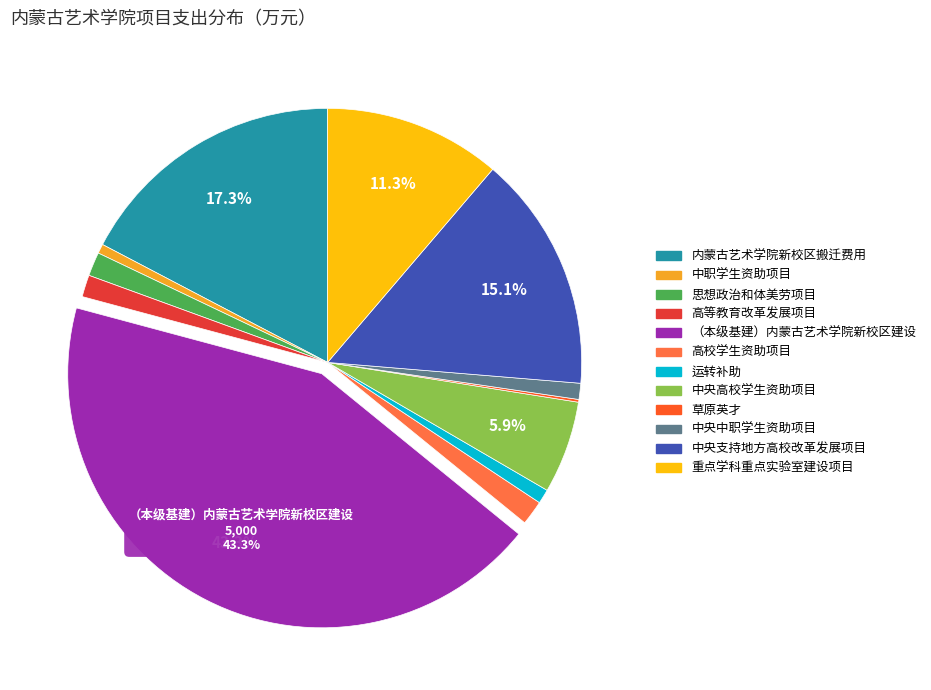

To the nearest percent, what is the difference between the largest and smallest slice percentages?

43%